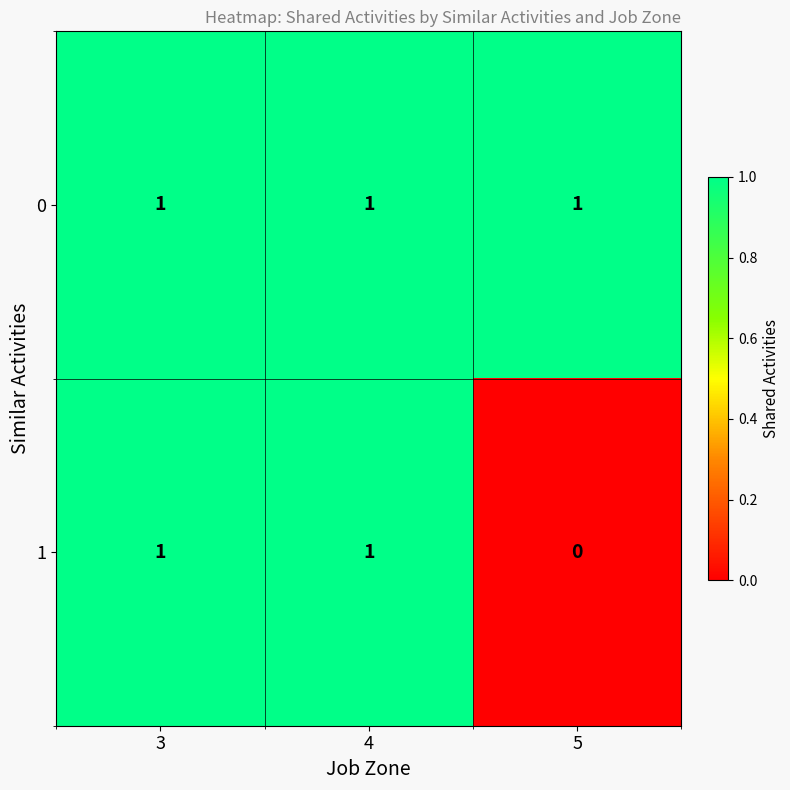

What is the total value across all series at 4?

2